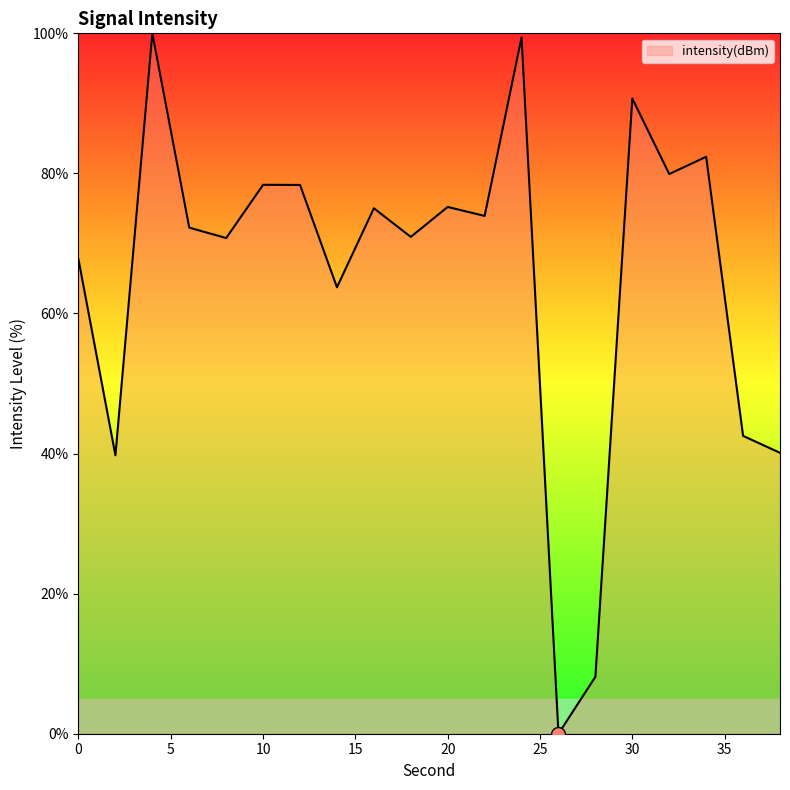

How many lines are shown in the chart?

1